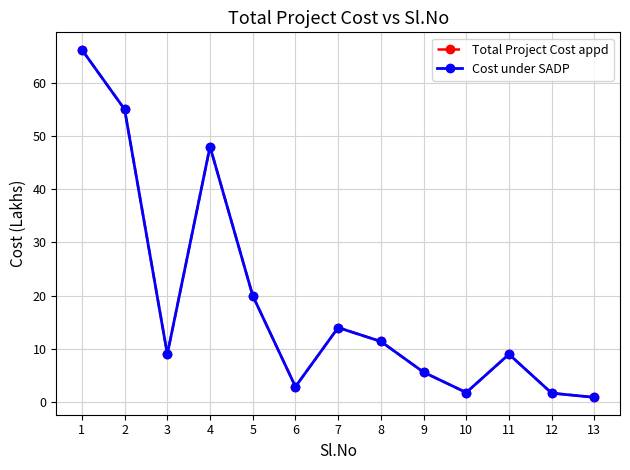

Is this an area chart (filled region under the line)?

No